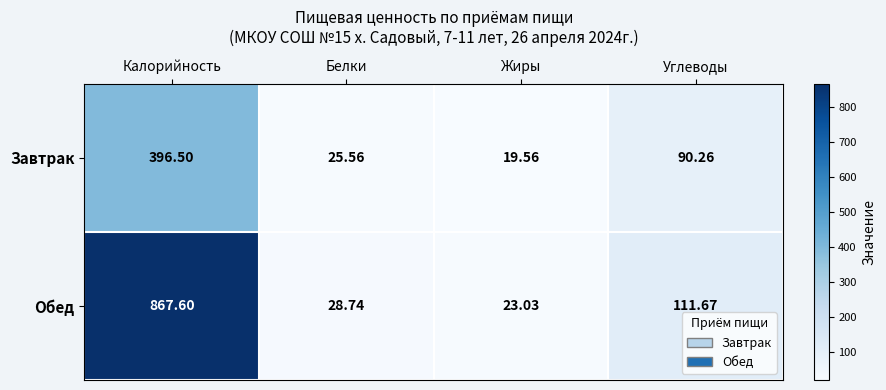

How many series are shown in this chart?

2